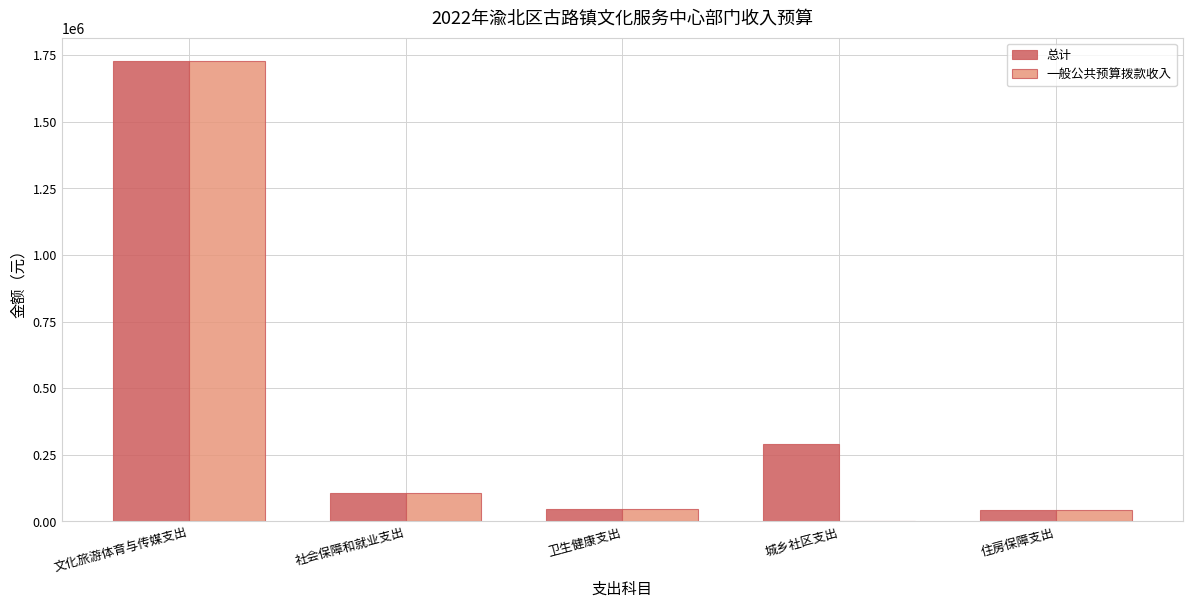

The value of 总计 at 住房保障支出 is 42050.9. True or false?

True